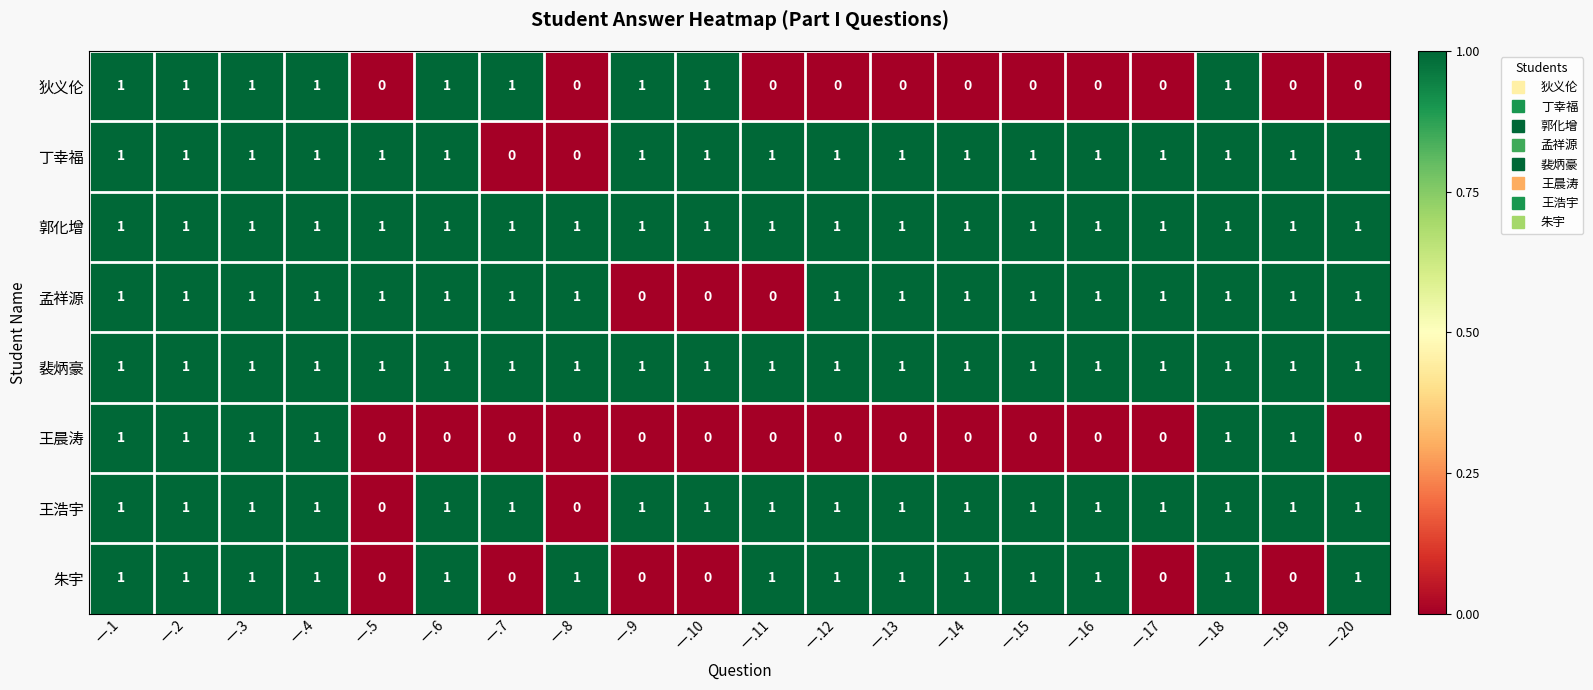

How many 王晨涛 values are between 0 and 1?

20